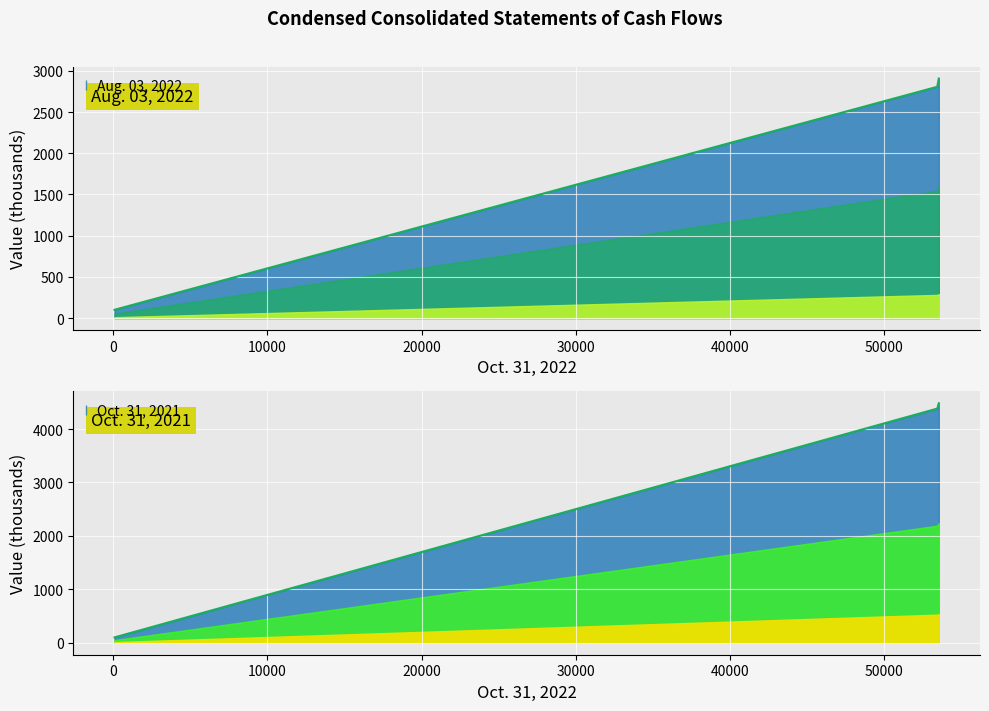

What position from the right is Cash and cash equivalents?

3